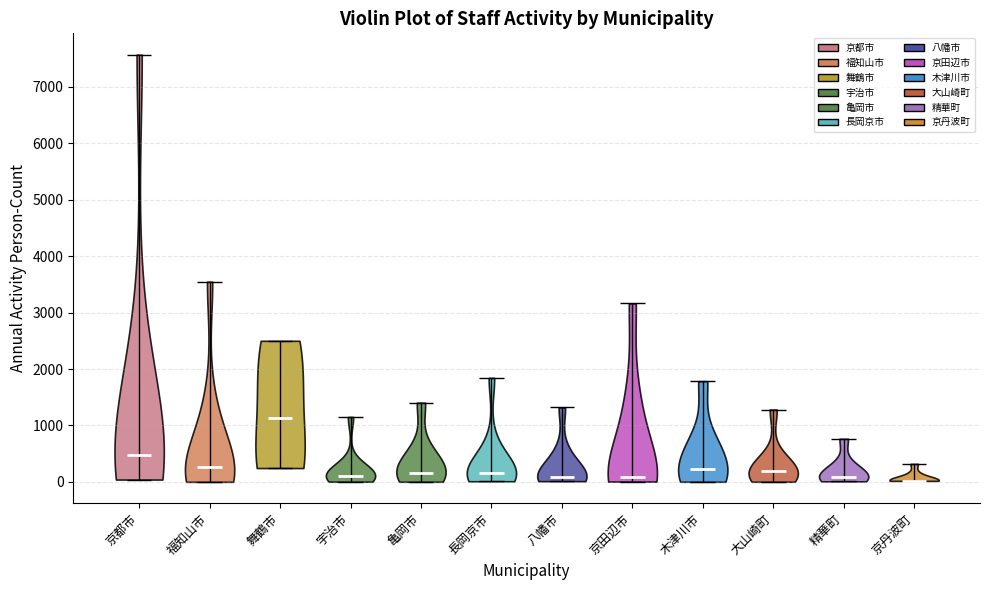

Reading left to right, read every violin against the y-axis: where its median line is, and the lowest and highest points it reaches. The values are not printed on the chart, so give them approximately, as read against the axis.

京都市: median line 500, lowest point 0, highest point 7600
福知山市: median line 300, lowest point 0, highest point 3500
舞鶴市: median line 1100, lowest point 200, highest point 2500
宇治市: median line 100, lowest point 0, highest point 1200
亀岡市: median line 200, lowest point 0, highest point 1400
長岡京市: median line 200, lowest point 0, highest point 1800
八幡市: median line 100, lowest point 0, highest point 1300
京田辺市: median line 100, lowest point 0, highest point 3200
木津川市: median line 200, lowest point 0, highest point 1800
大山崎町: median line 200, lowest point 0, highest point 1300
精華町: median line 100, lowest point 0, highest point 800
京丹波町: median line 0, lowest point 0, highest point 300